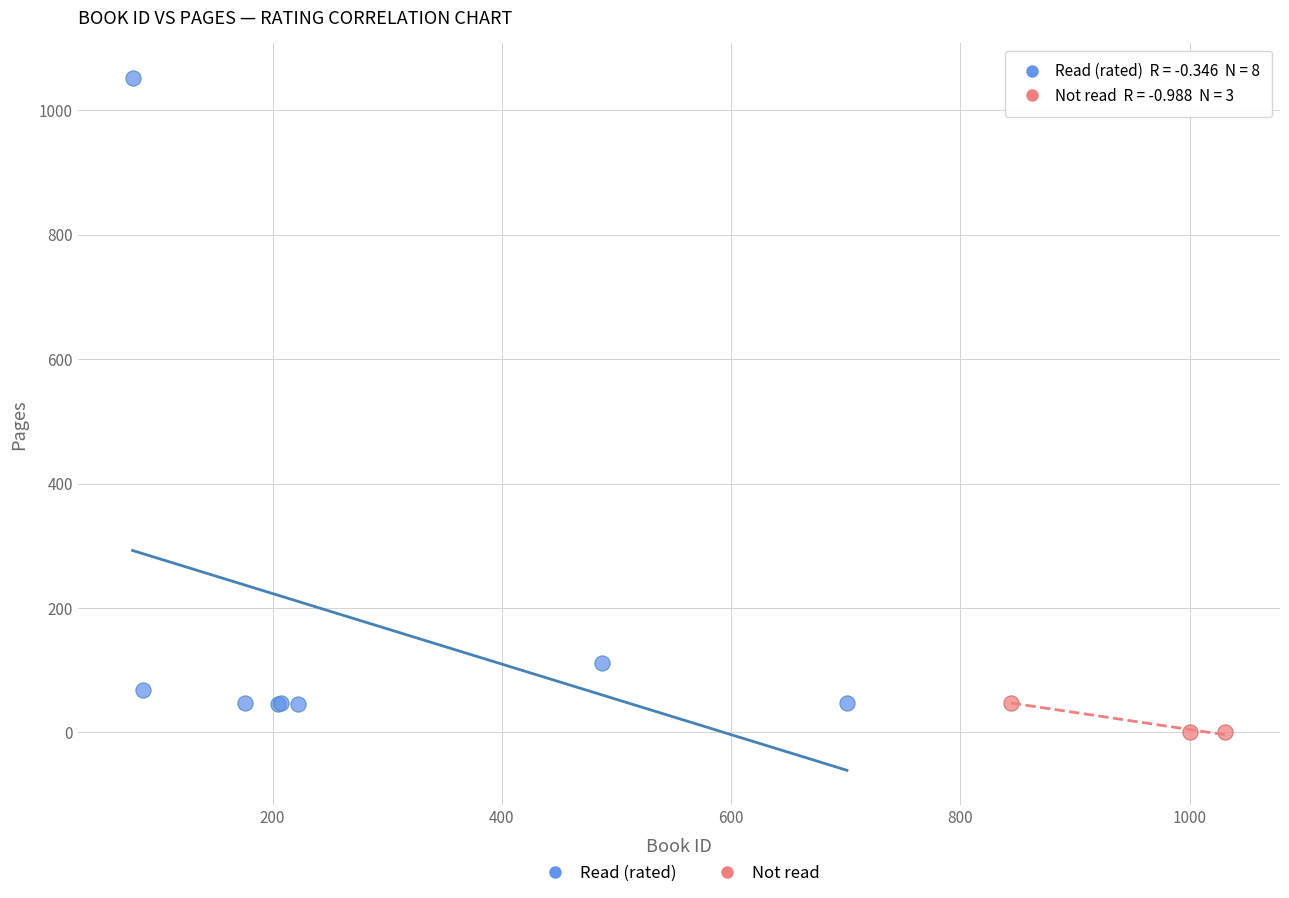

Which series reaches the maximum Y coordinate?

Read (rated)